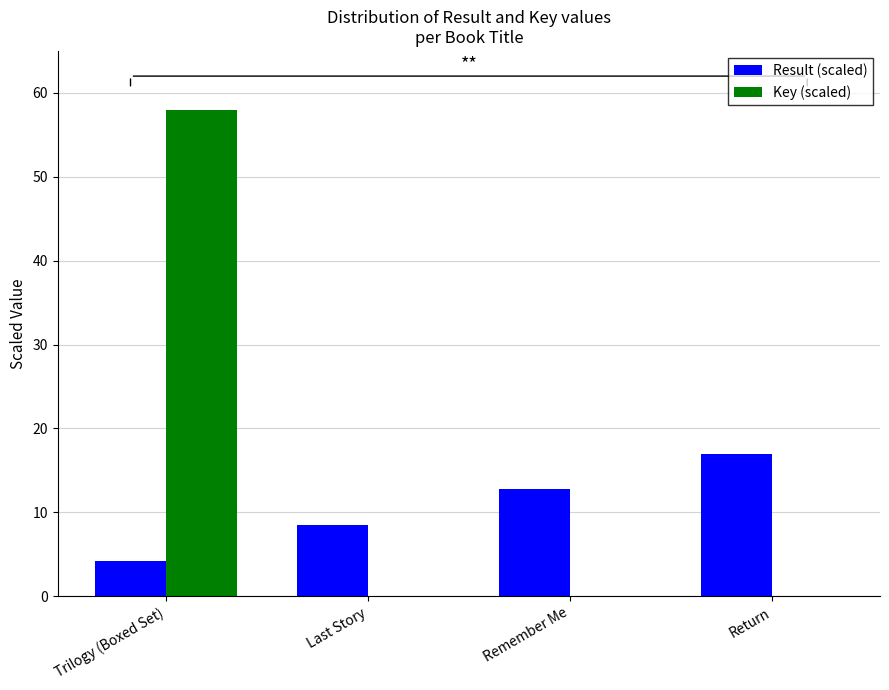

How many data points does each series have?

4